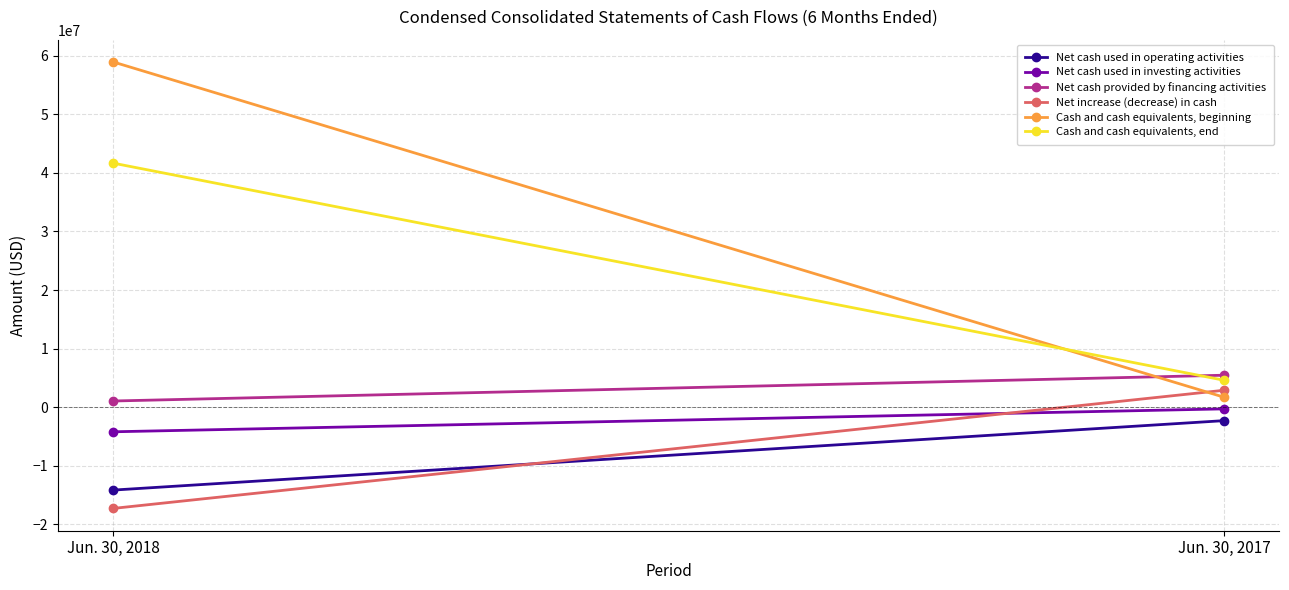

What is the total value across all series at Jun. 30, 2018?

66031000